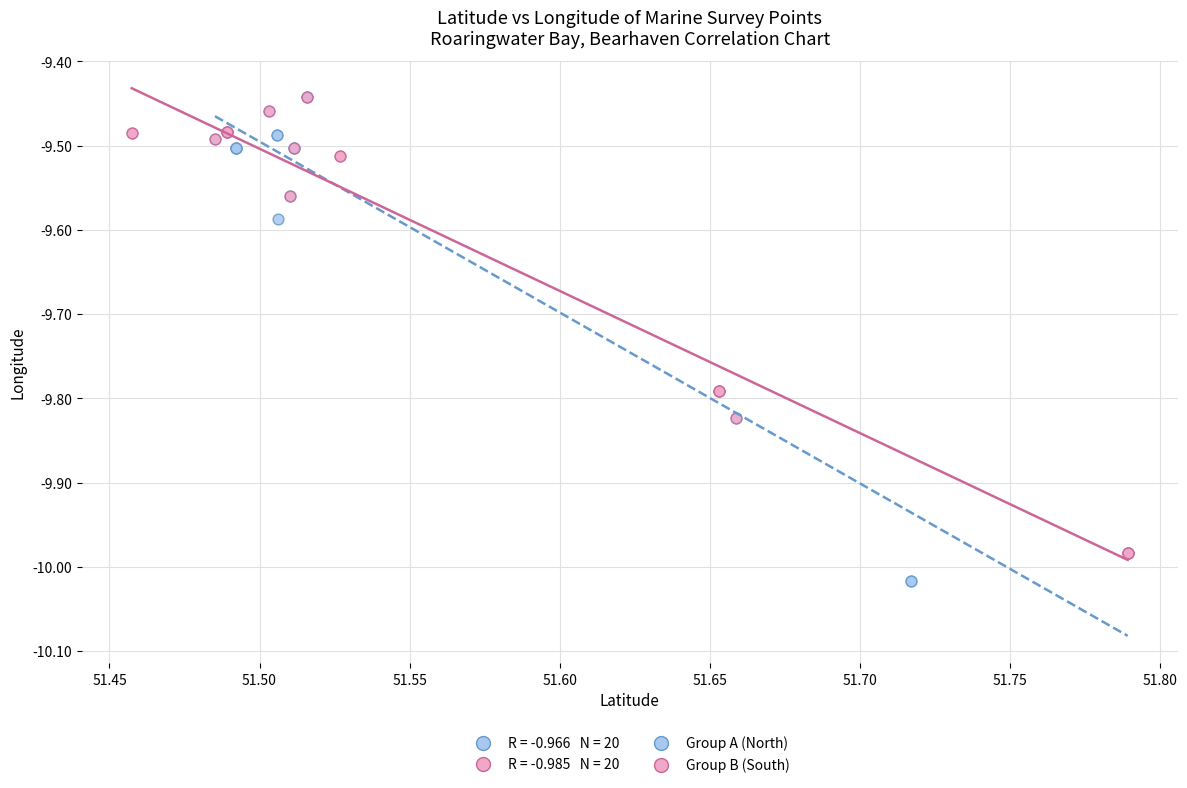

Which series reaches the minimum Y coordinate?

Group A (North)